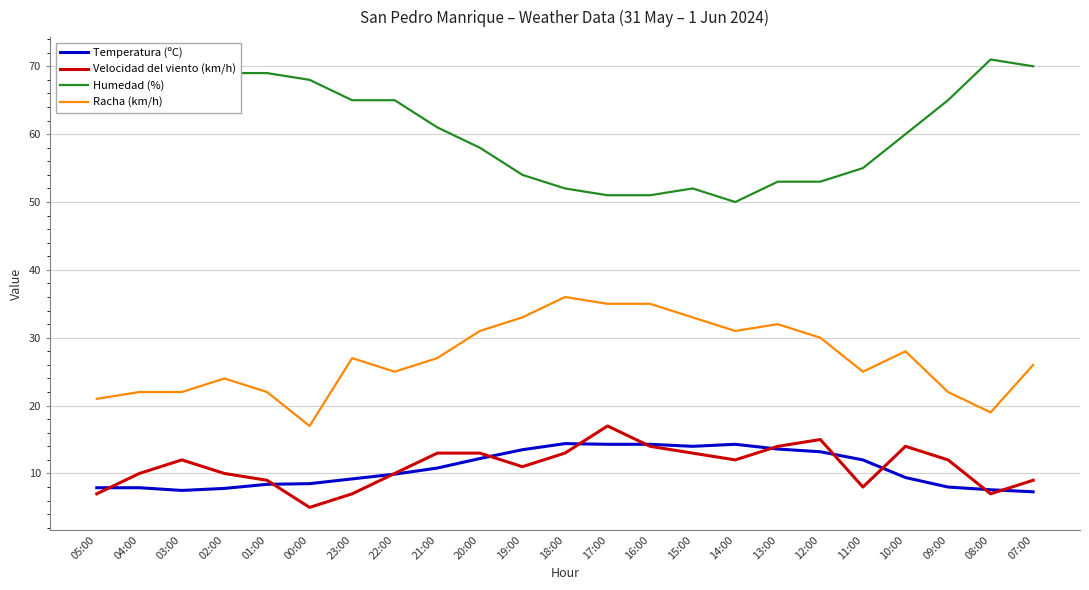

True or false: Racha (km/h) and Temperatura (ºC) cross at least once.

False